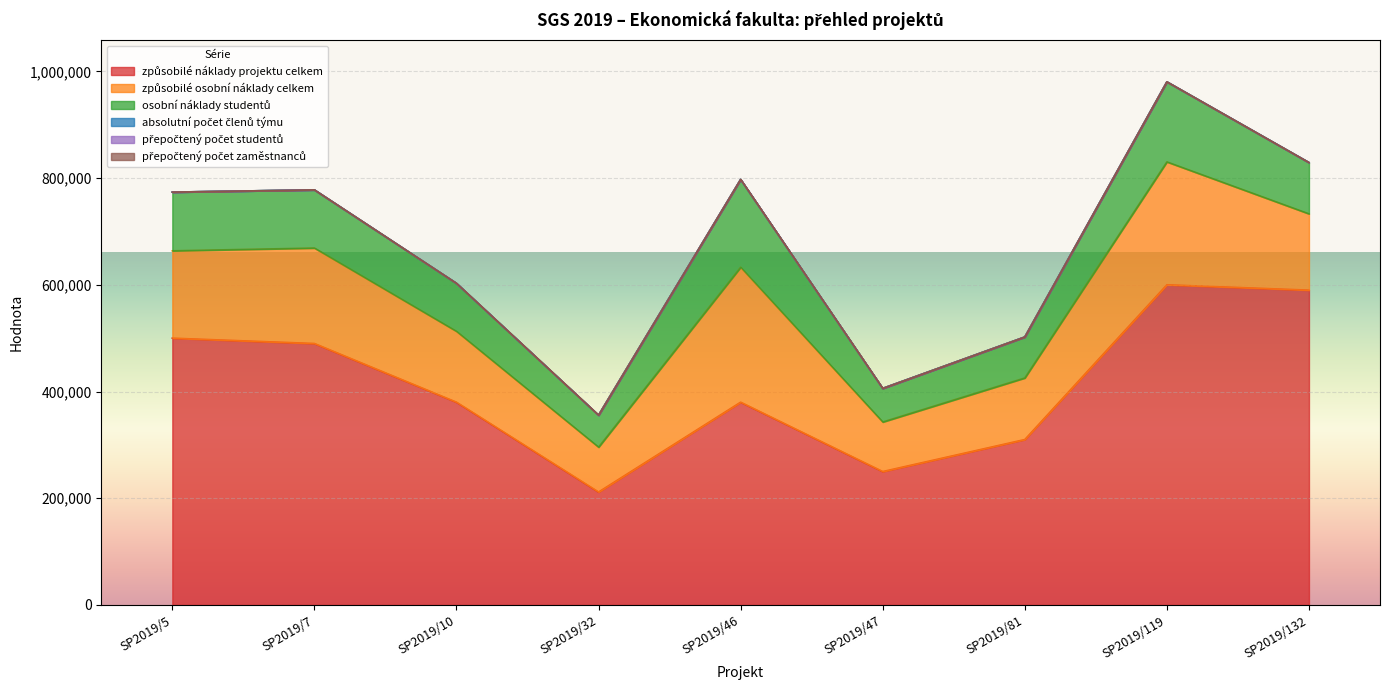

Reading right to left, extract all data points from this chart.

způsobilé náklady projektu celkem: 590000.0	600000.0	310000.0	250000.0	380000.0	211637.0	380000.0	490000.0	499998.0
způsobilé osobní náklady celkem: 143000.0	230340.0	115392.0	92863.0	252934.0	84068.0	132781.0	178894.0	163690.0
osobní náklady studentů: 96100.0	150000.0	76800.0	63000.0	164560.0	60000.0	90000.0	109000.0	110000.0
absolutní počet členů týmu: 27.0	17.0	4.0	6.0	11.0	7.0	10.0	17.0	23.0
přepočtený počet studentů: 10.0	5.0	1.8	4.0	5.0	3.0	4.0	7.0	6.0
přepočtený počet zaměstnanců: 10.0	10.0	1.8	4.0	5.1	3.0	6.0	9.3	11.3